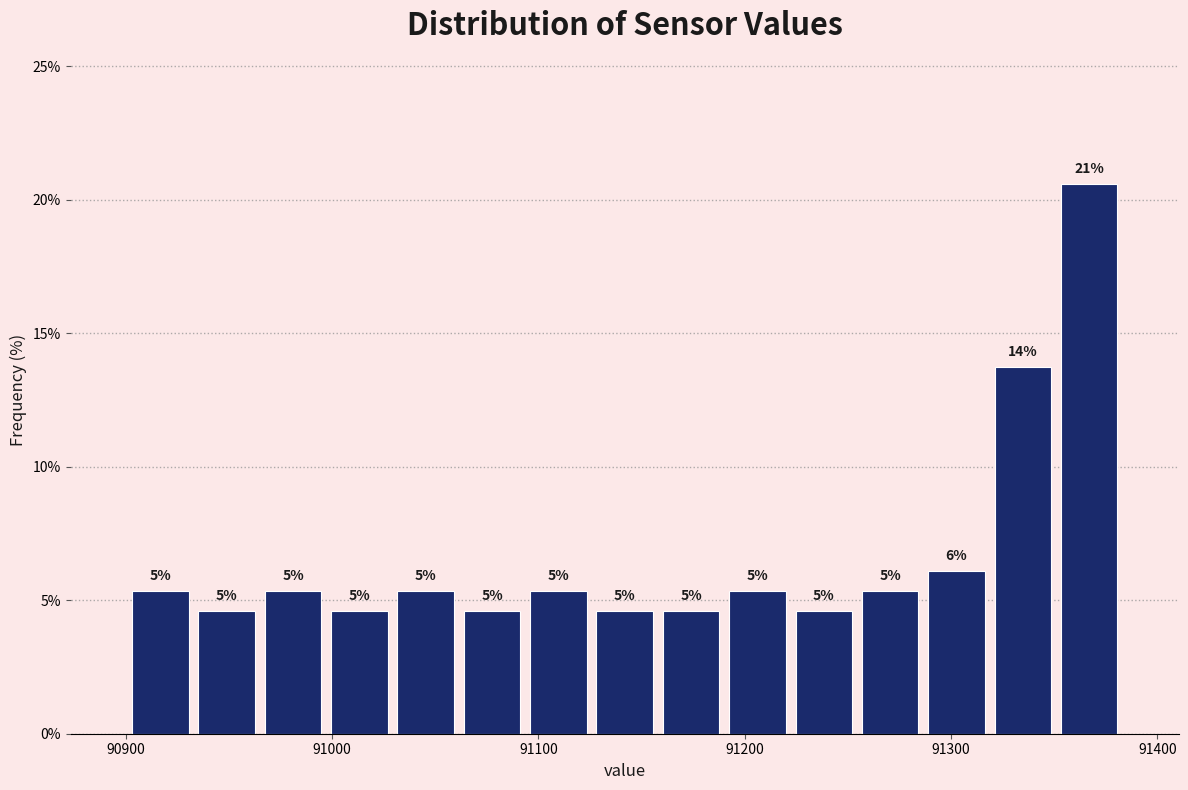

Read against the x-axis, roughly where is the centre of the tallest bar?

91370